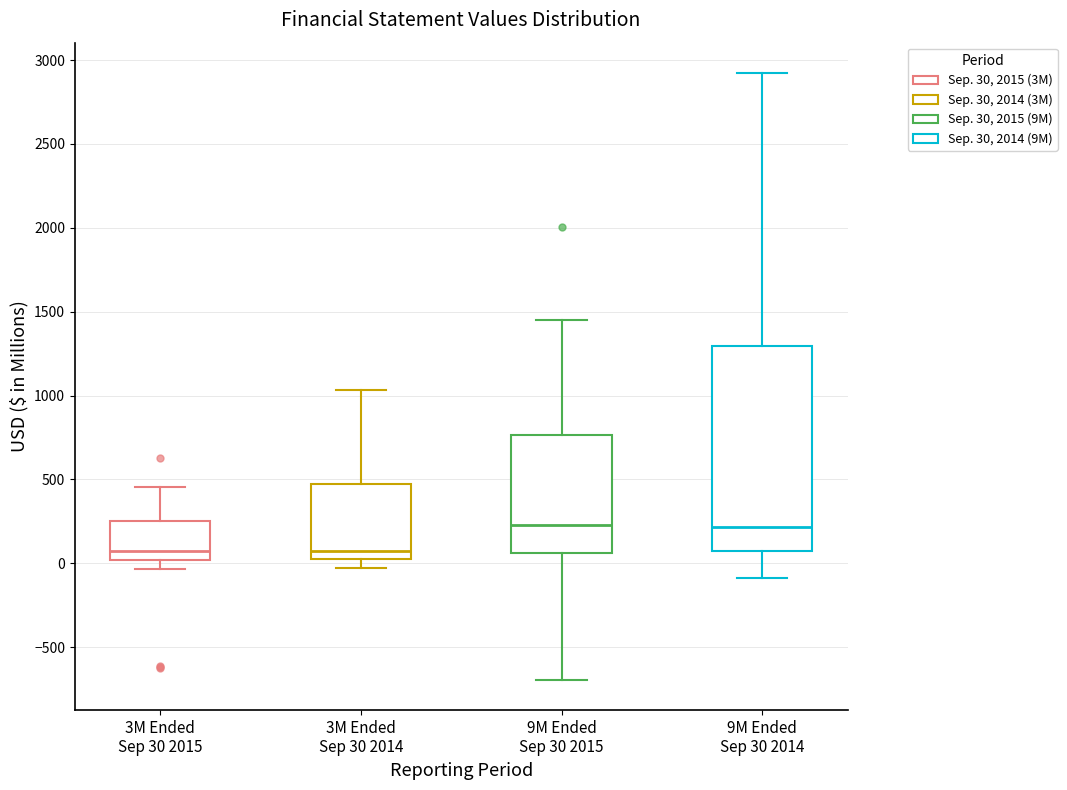

Where is the lower edge of the box for 3M Ended Sep 30 2014 on the y-axis? The values are not printed on the chart, so give them approximately, as read against the axis.

50